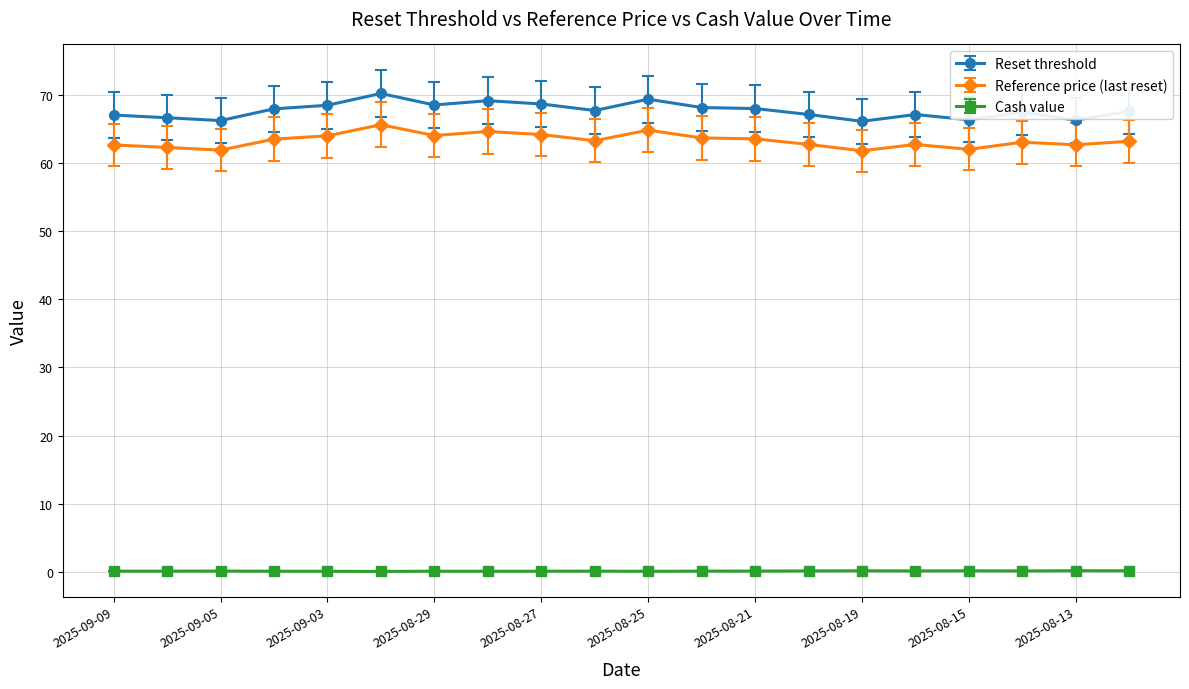

List the series in order of their peak value, highest first.

Reset threshold, Reference price (last reset), Cash value